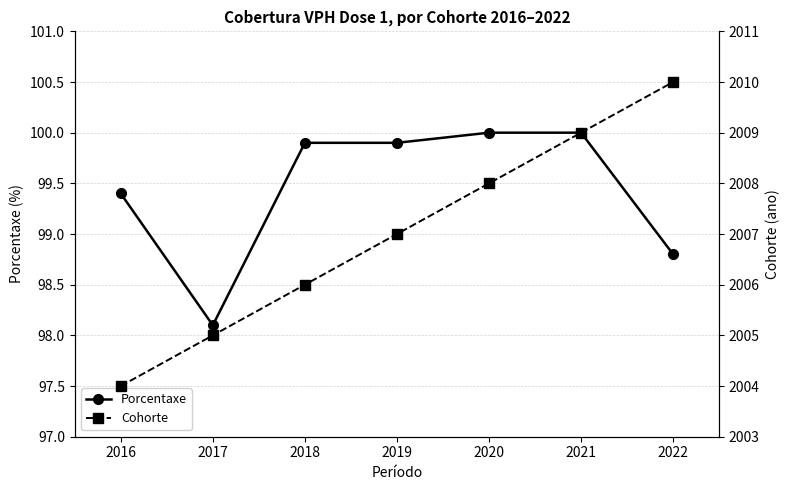

True or false: Porcentaxe and Cohorte cross at least once.

False